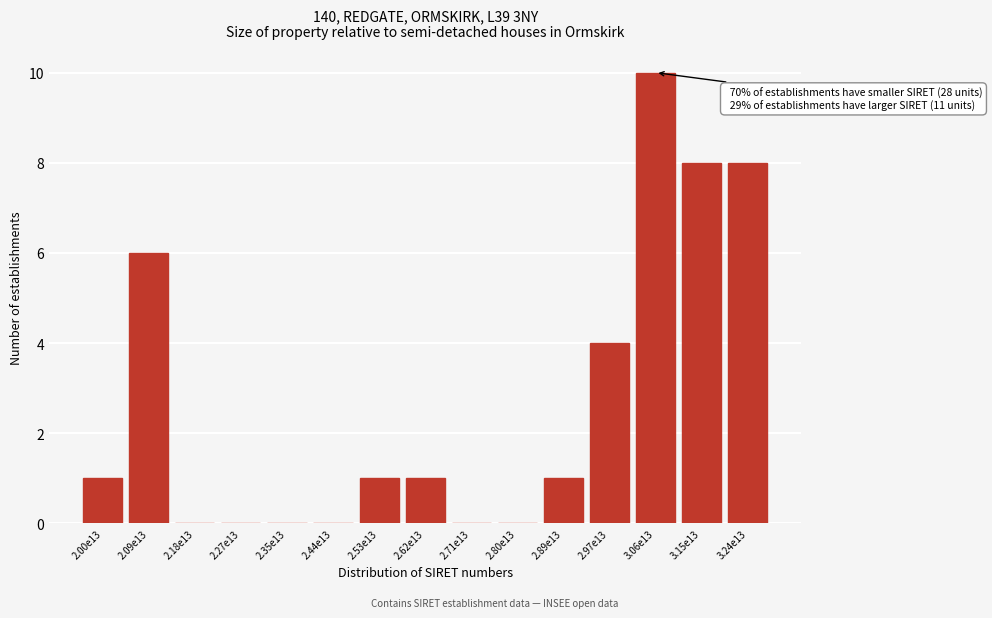

Reading left to right, what are all the values shown in this chart?

2.00e13=1	2.09e13=6	2.18e13=0	2.27e13=0	2.35e13=0	2.44e13=0	2.53e13=1	2.62e13=1	2.71e13=0	2.80e13=0	2.89e13=1	2.97e13=4	3.06e13=10	3.15e13=8	3.24e13=8